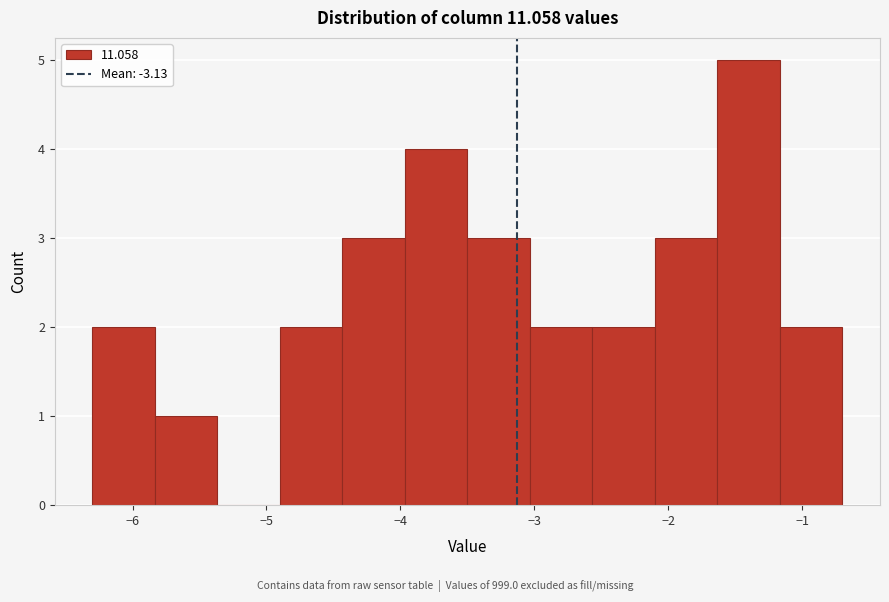

Reading left to right, transcribe this chart: for each bar, give the range it covers on the x-axis and its height. Neither the bar edges nor the heights are printed on the chart, so give them approximately, as read against the axes.

-6.3 to -5.8: 2
-5.8 to -5.4: 1
-5.4 to -4.9: 0
-4.9 to -4.4: 2
-4.4 to -4.0: 3
-4.0 to -3.5: 4
-3.5 to -3.0: 3
-3.0 to -2.6: 2
-2.6 to -2.1: 2
-2.1 to -1.6: 3
-1.6 to -1.2: 5
-1.2 to -0.7: 2